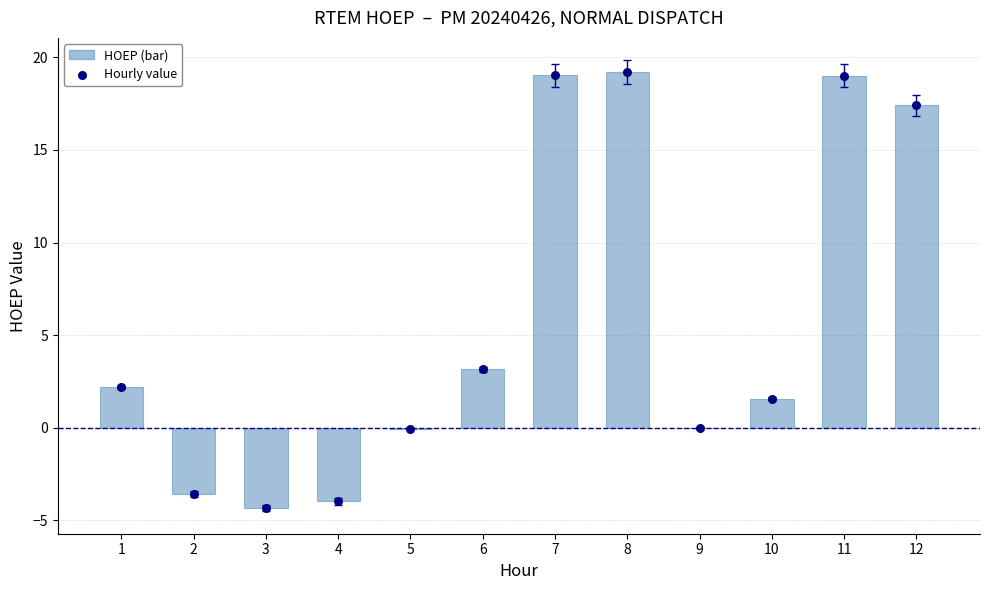

What are all the series names shown in the legend?

HOEP, Hourly value